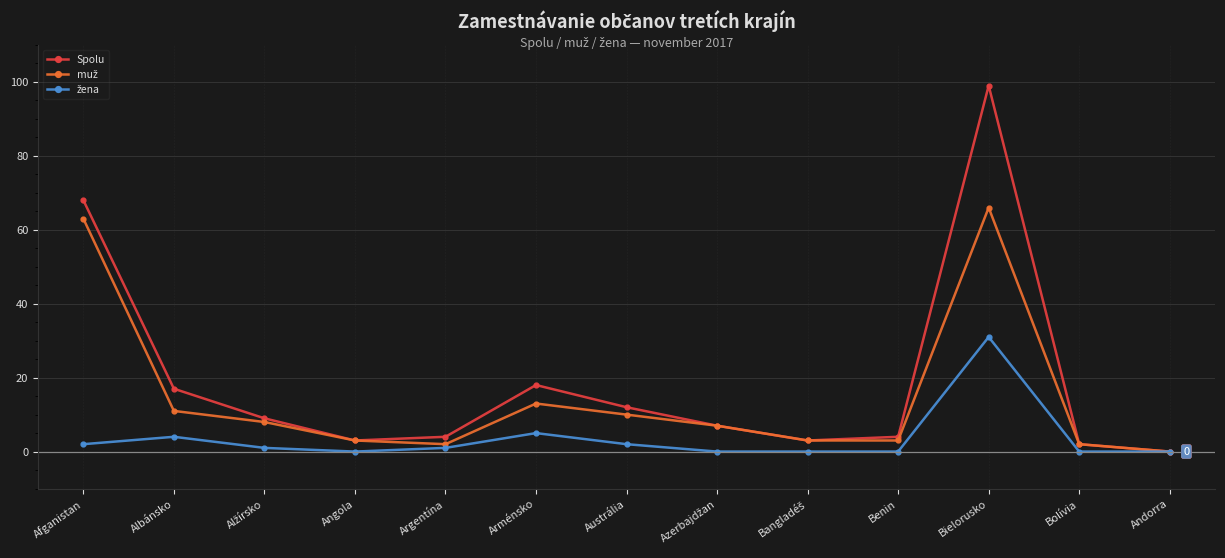

At which category is the sum across all series the highest?

Bielorusko